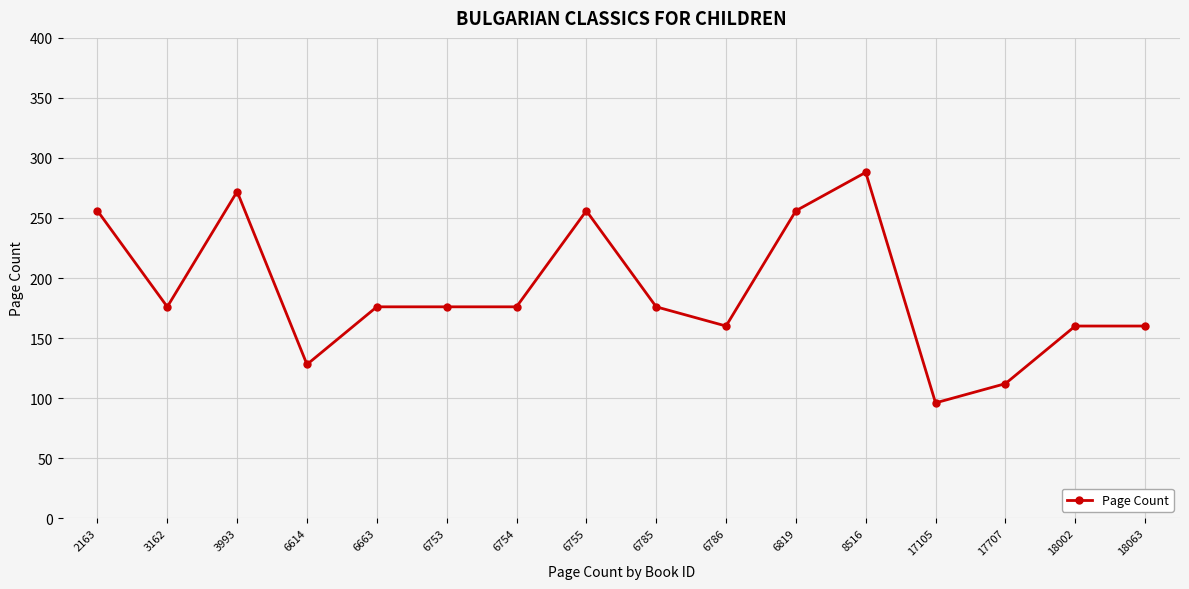

What is the maximum value shown in the chart?

288